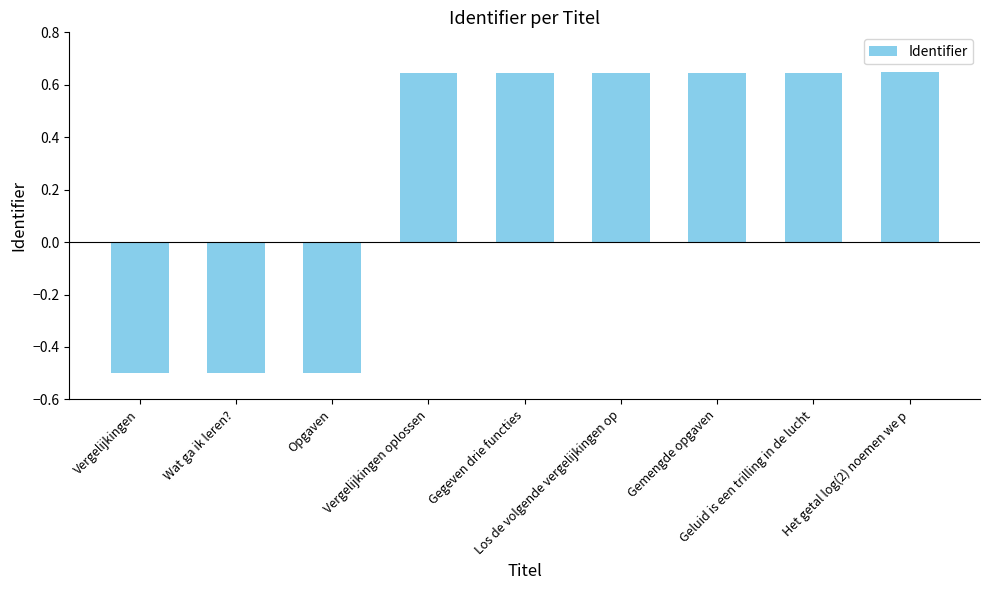

How many bars are there in total?

9